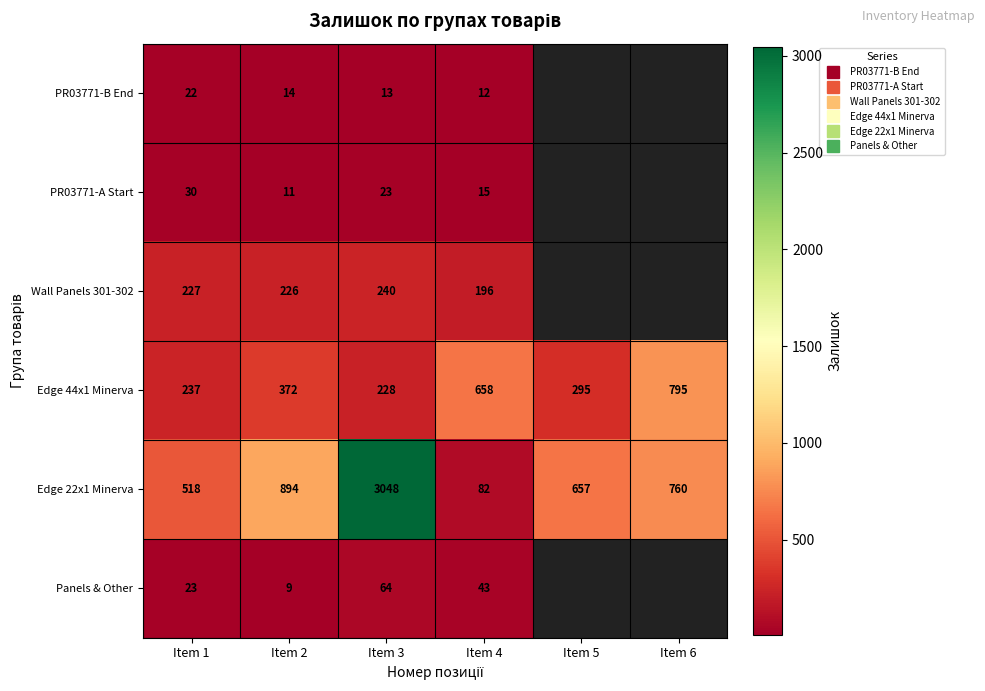

Where does the Edge 44x1 Minerva series first go above 372?

Item 4